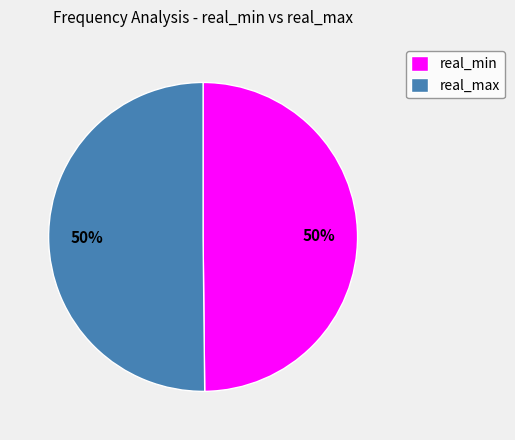

What percentage is the real_min slice, to the nearest percent?

50%